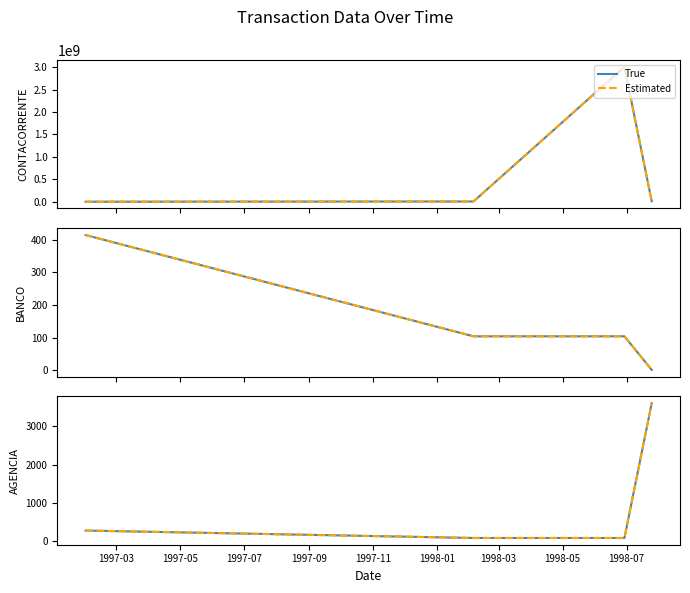

True or false: True and Estimated intersect in this chart.

False